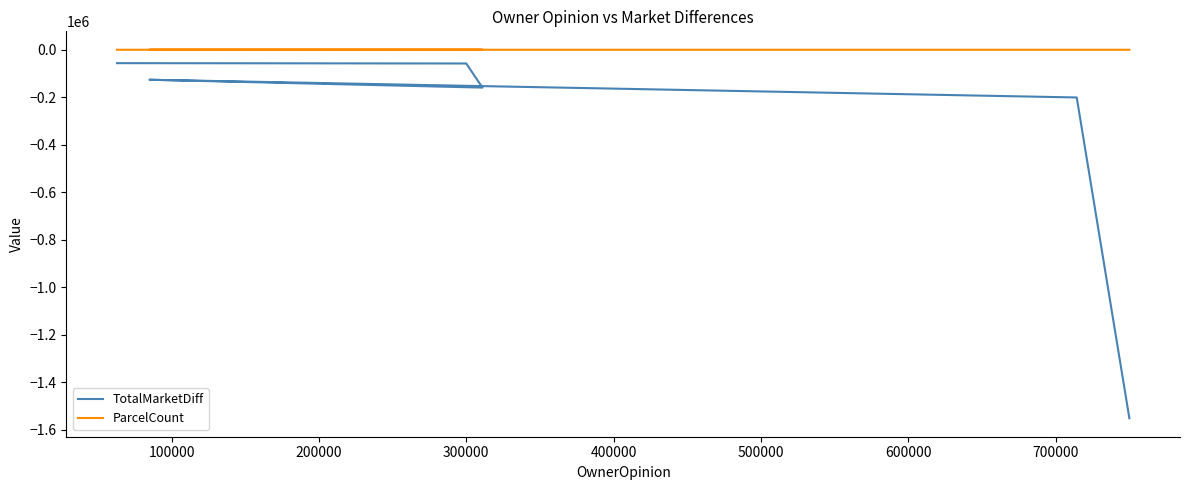

What is the difference between the maximum and minimum values in the TotalMarketDiff series?

1495800